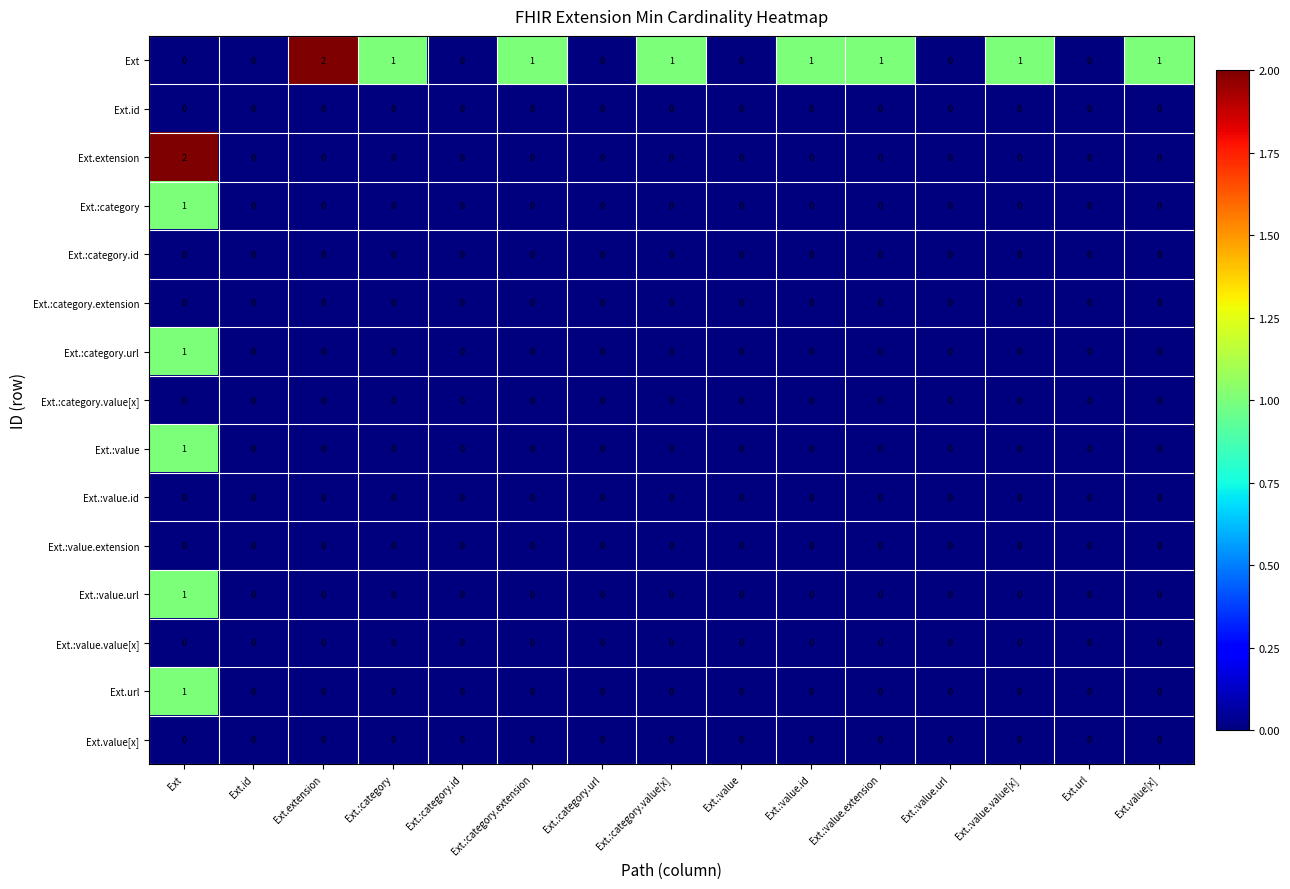

Between Ext and Ext.:value, which series saw the biggest shift?

Ext.extension